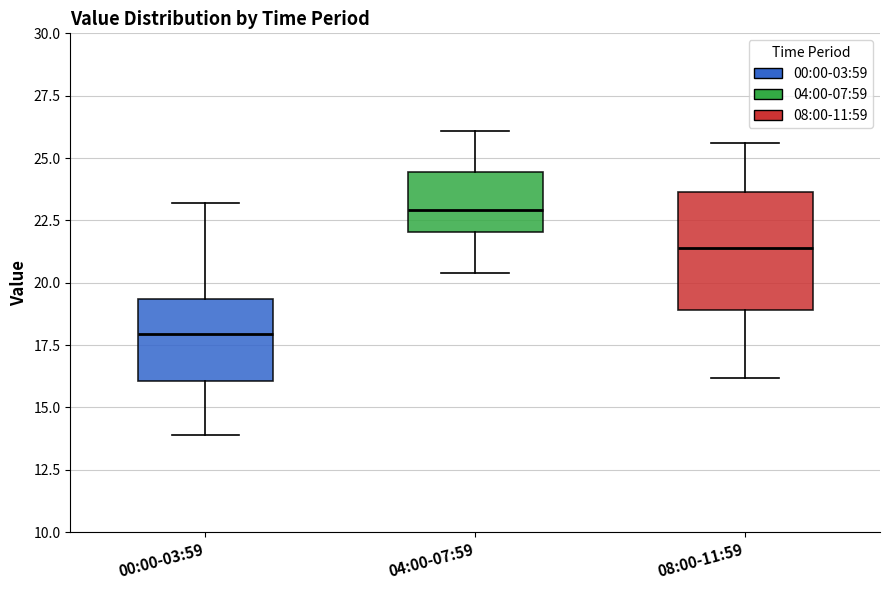

Where does the median line of the box for 08:00-11:59 sit on the y-axis? The values are not printed on the chart, so give them approximately, as read against the axis.

21.5